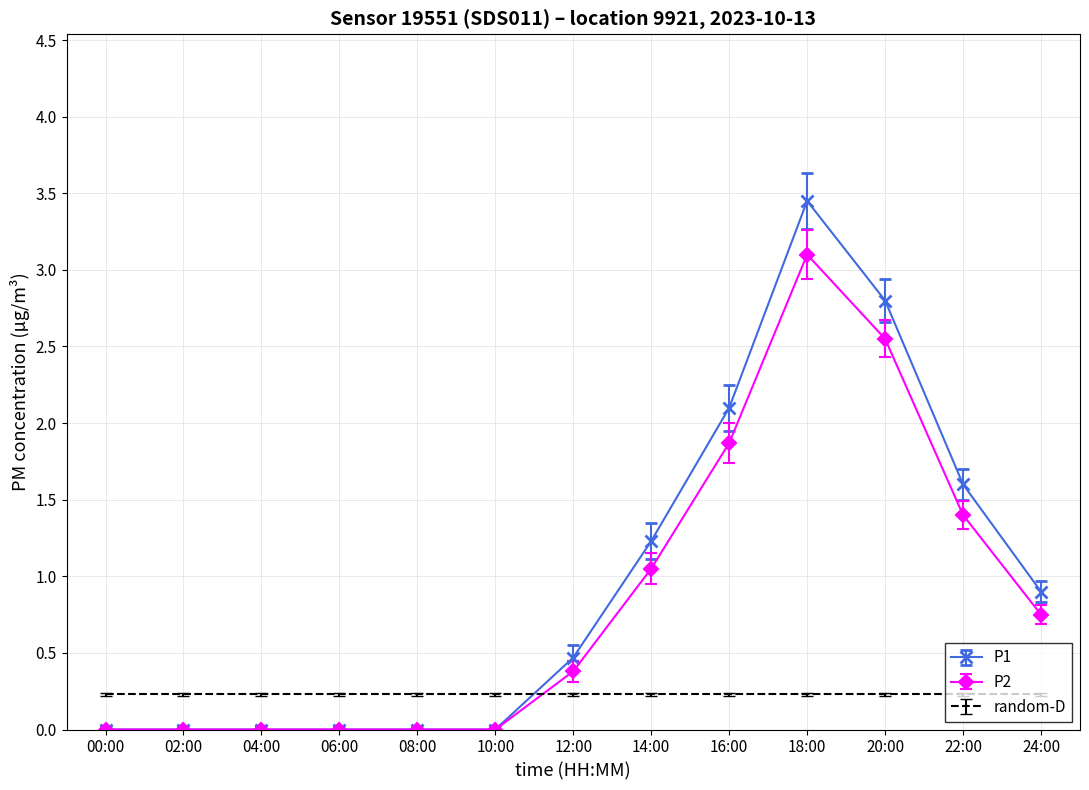

Which series ends up on top after the final intersection of random-D and P2?

P2